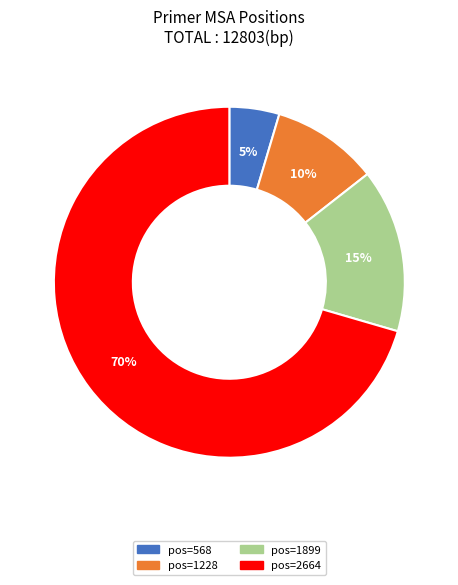

Count the number of slices in the pie.

4